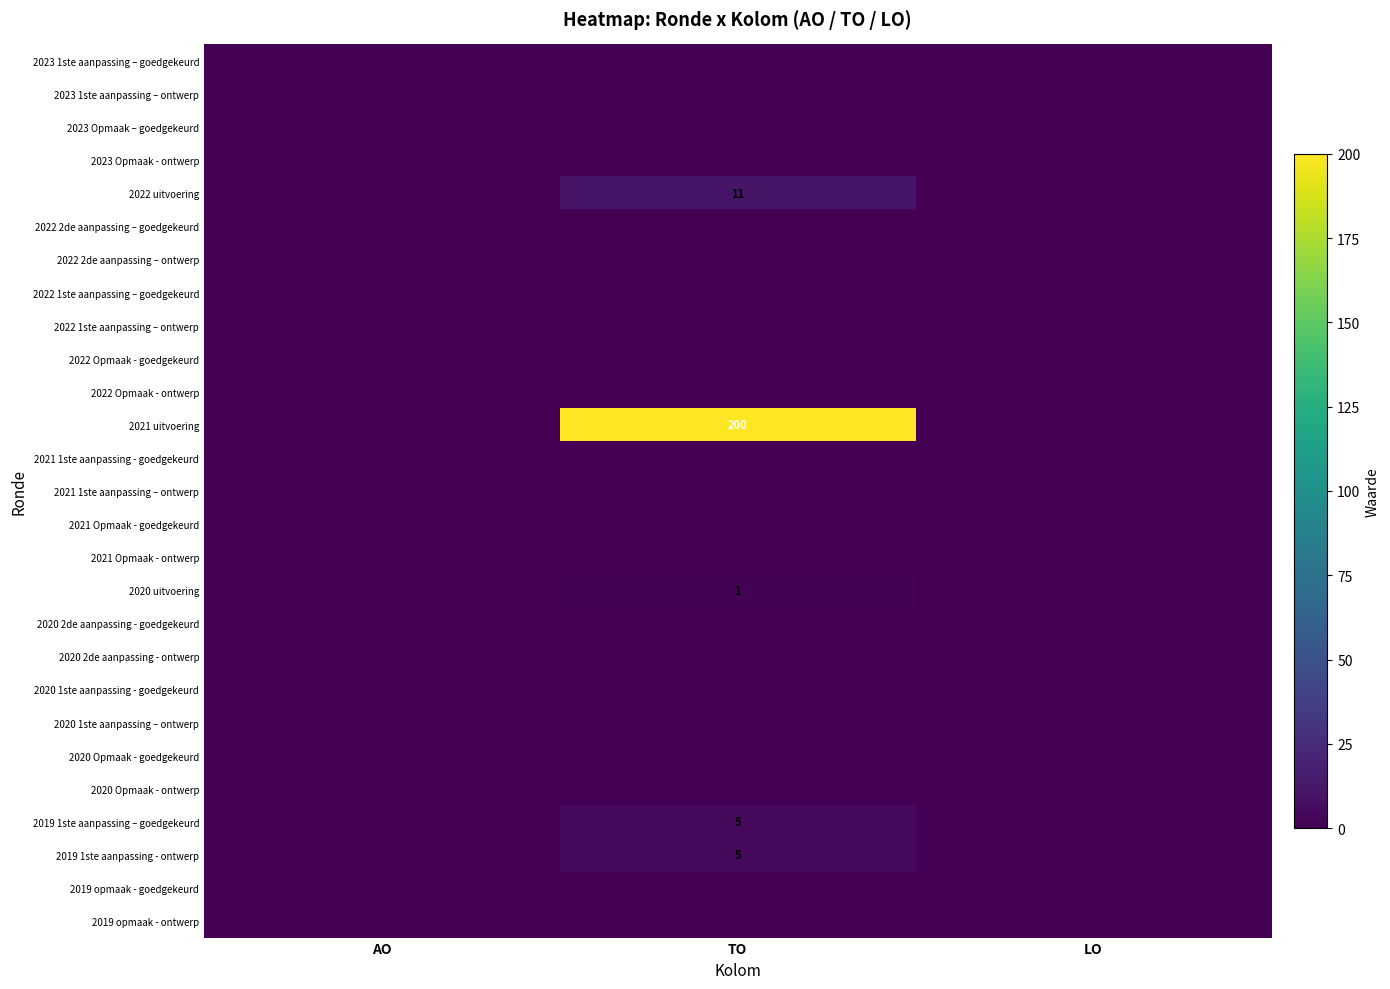

Which label corresponds to the largest value in the chart?

TO